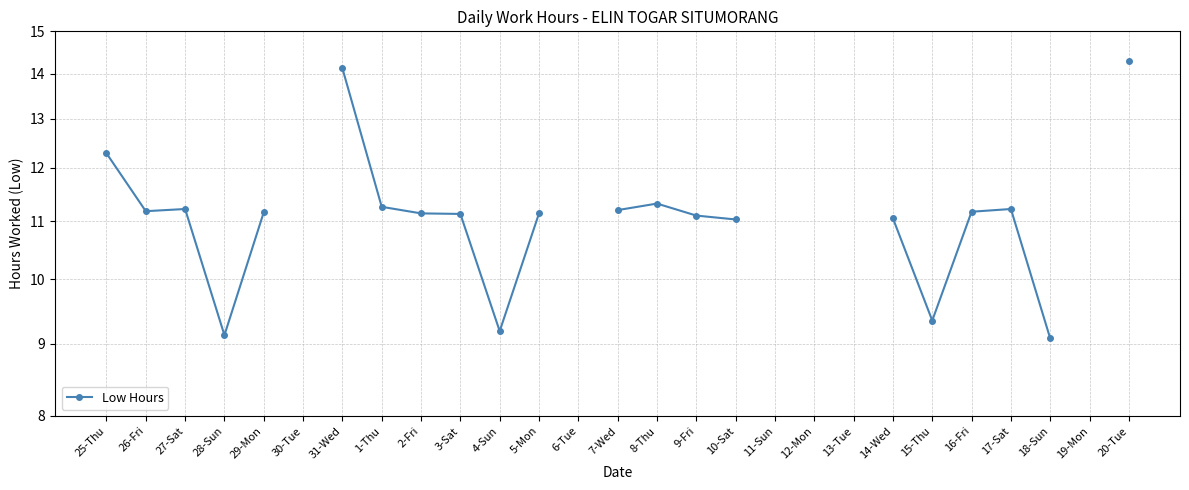

Is it true that the value at 8-Thu is 19.7?

False